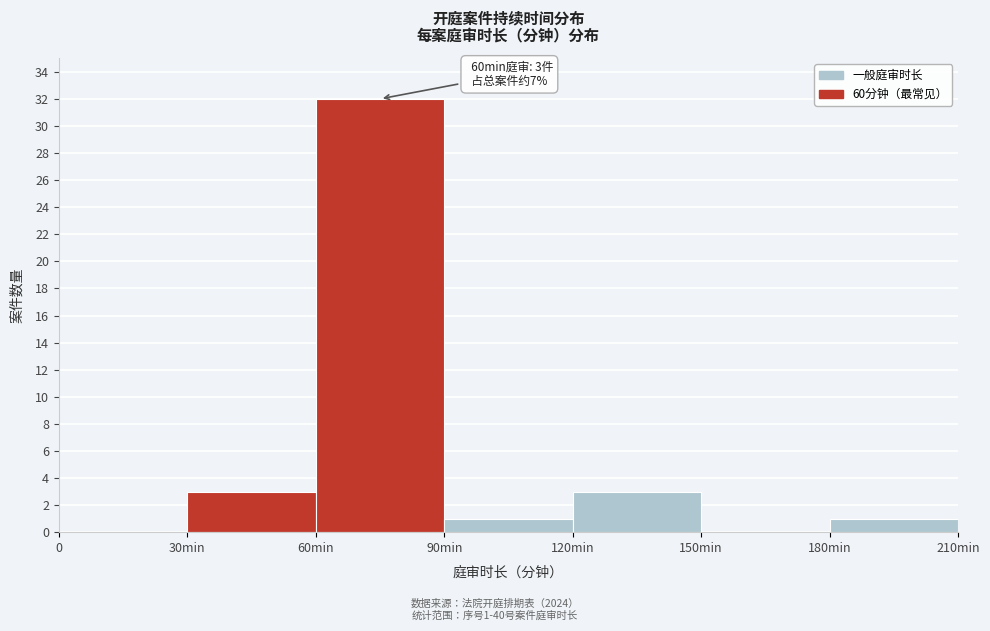

Reading right to left, extract all data points from this chart.

180min=1	150min=0	120min=3	90min=1	60min=32	30min=3	0=0